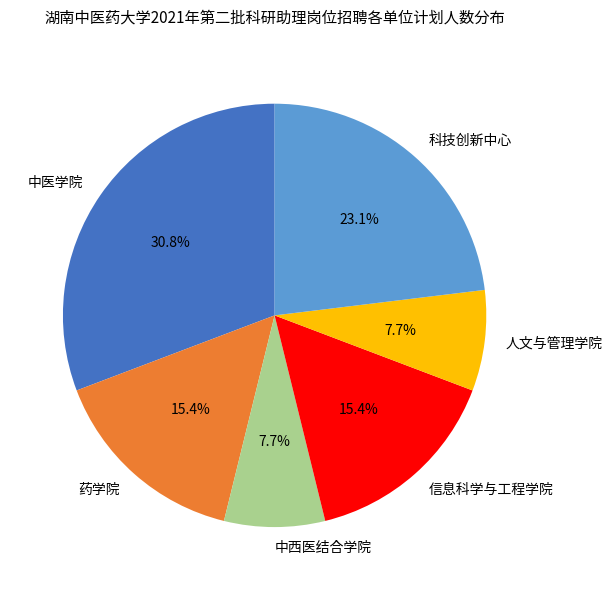

Is there a majority slice in this chart?

No